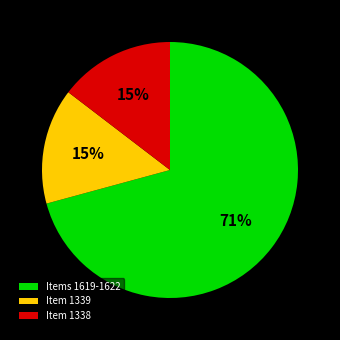

Combined, do Item 1338 and Item 1339 account for over 50%?

No